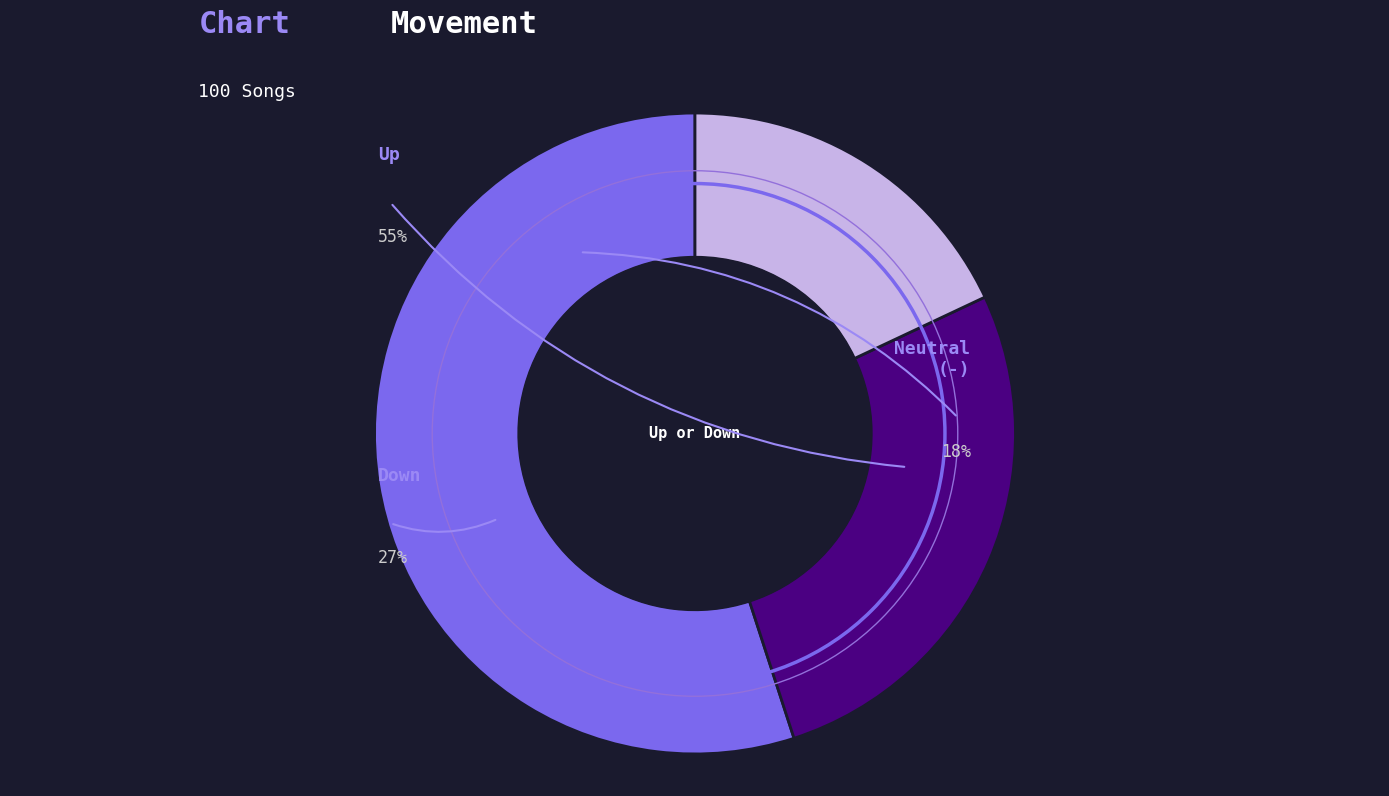

How many slices are in this pie chart?

3